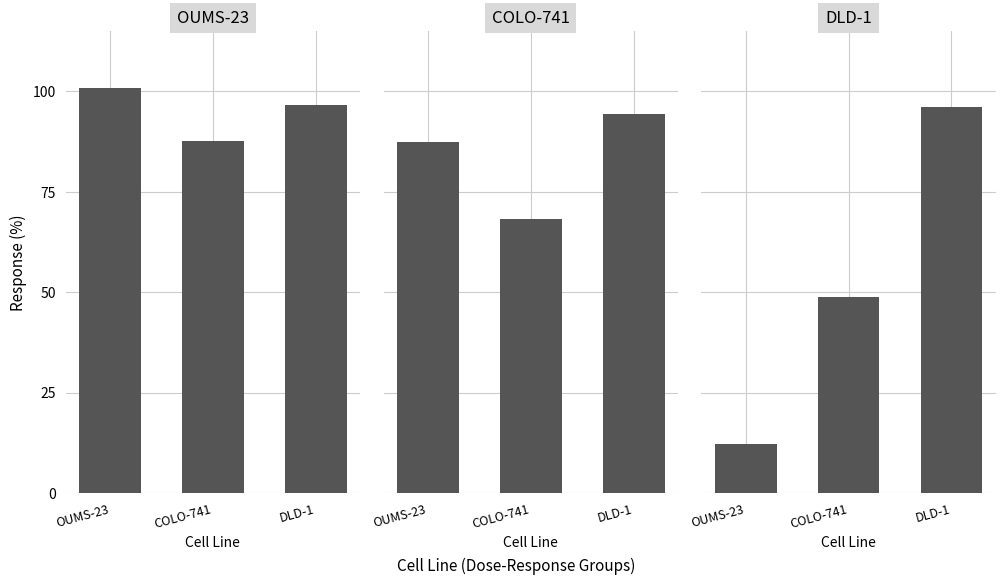

The DLD-1 series shows 41.4 at DLD-1. True or false?

False